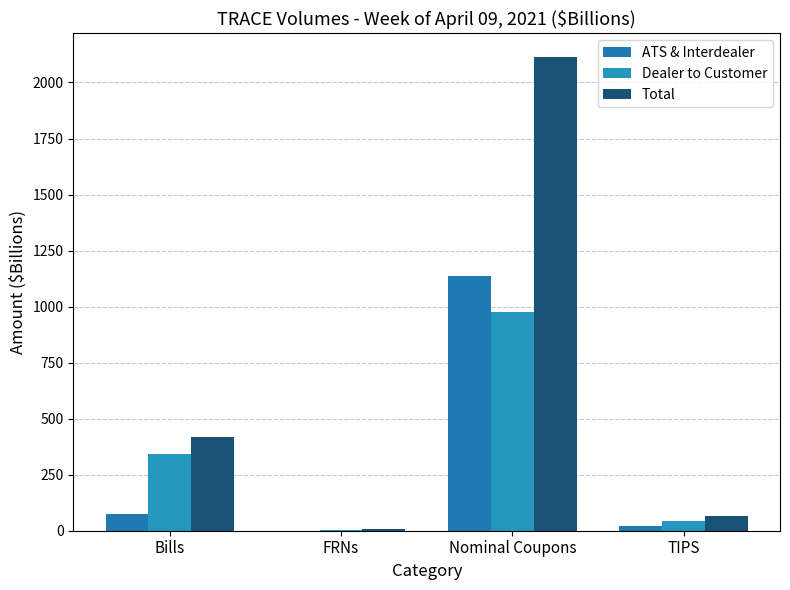

Are the bars grouped side by side (vs. stacked)?

Yes